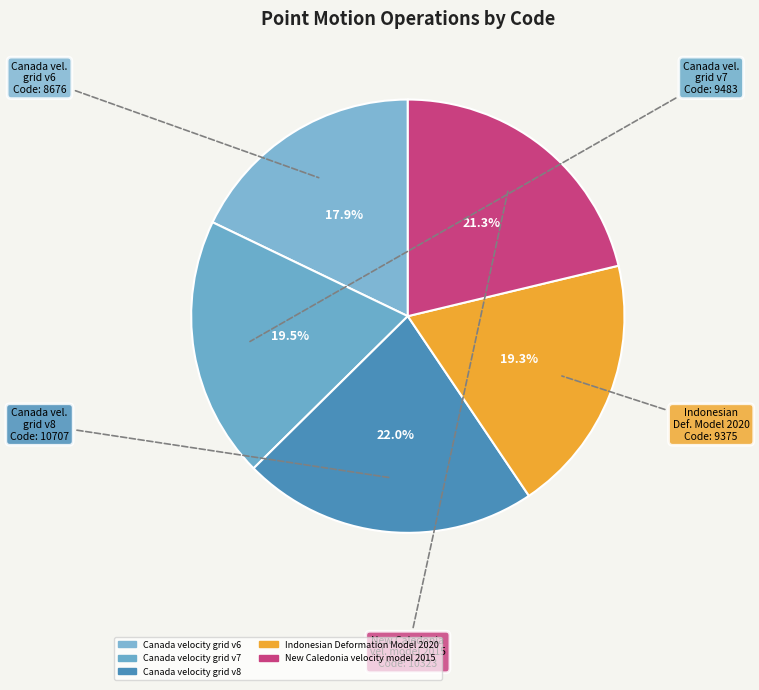

How many segments does this pie chart have?

5